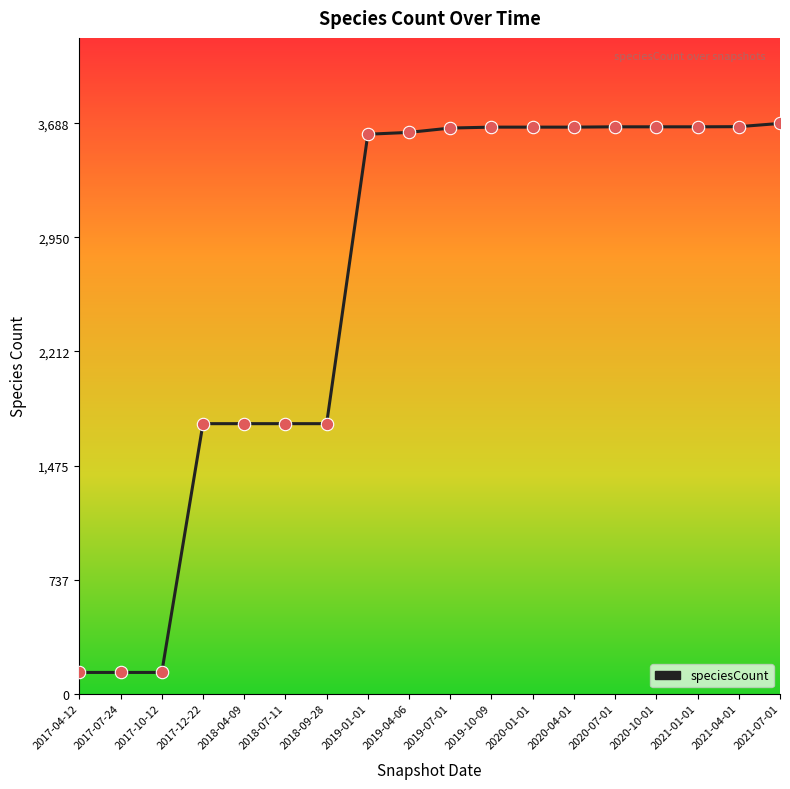

Between 2017-10-12 and 2019-01-01, which is larger?

2019-01-01